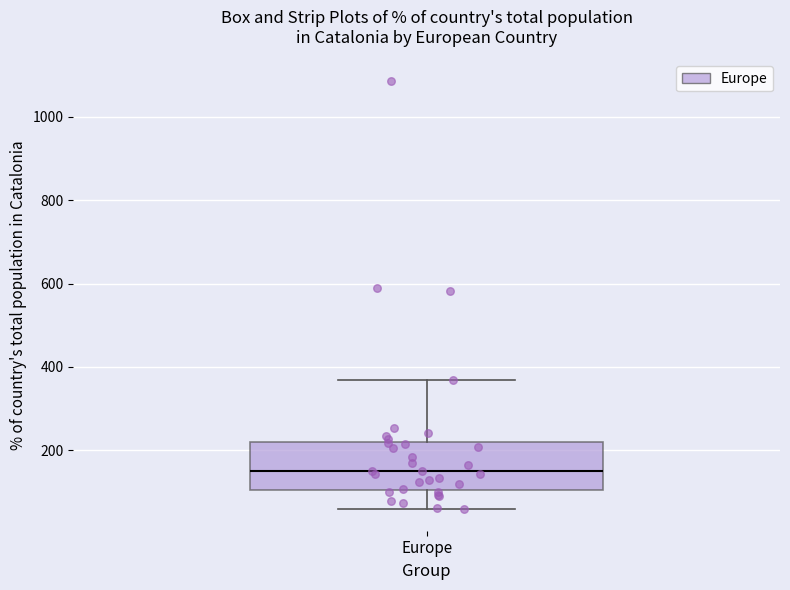

Read this box plot against the y-axis: the position of the median line, the range covered by the box, and the ends of both whiskers. The values are not printed on the chart, so give them approximately, as read against the axis.

median 160, box 100 to 220, whiskers 60 to 380